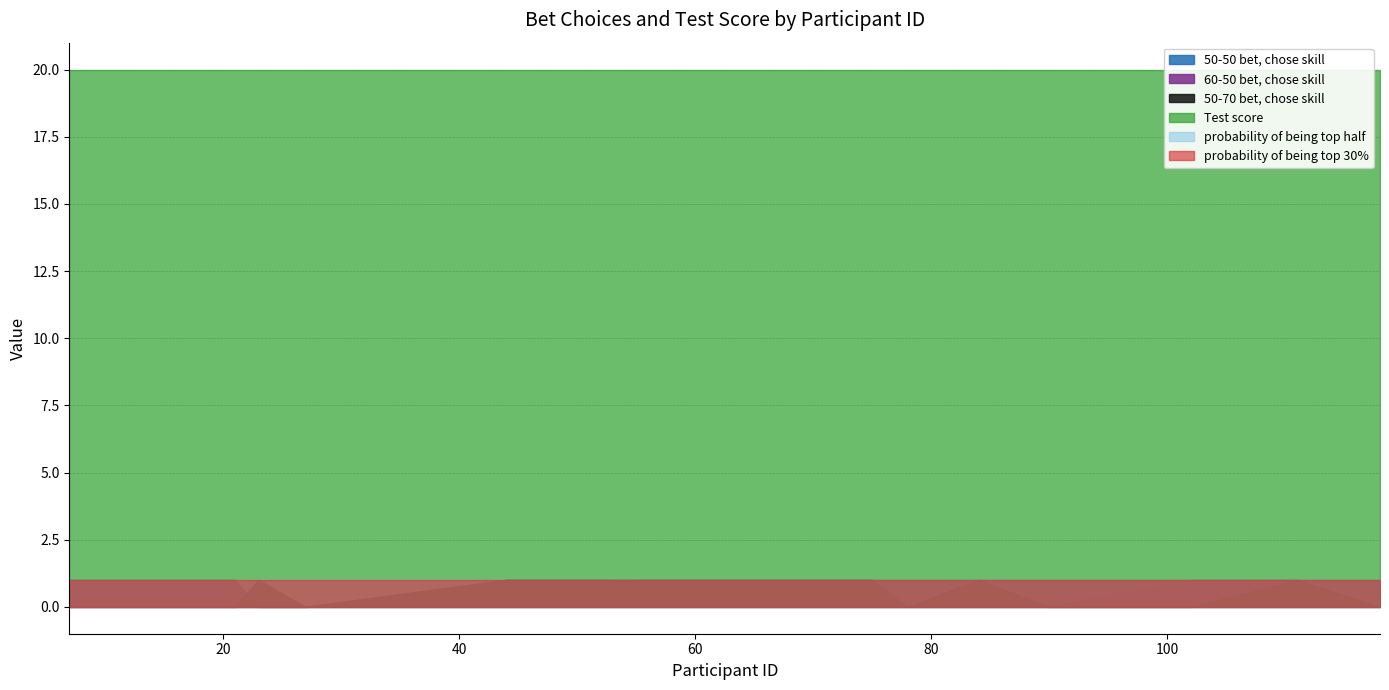

Which has a higher value, 21 or 7?

21